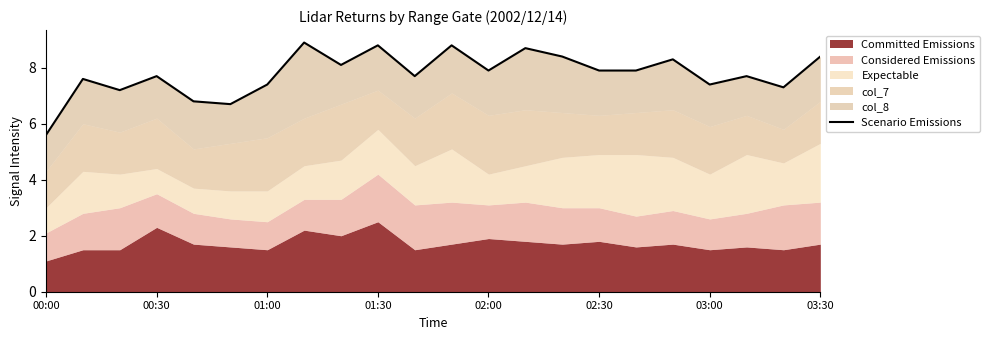

At which label does the data first exceed 7?

00:30